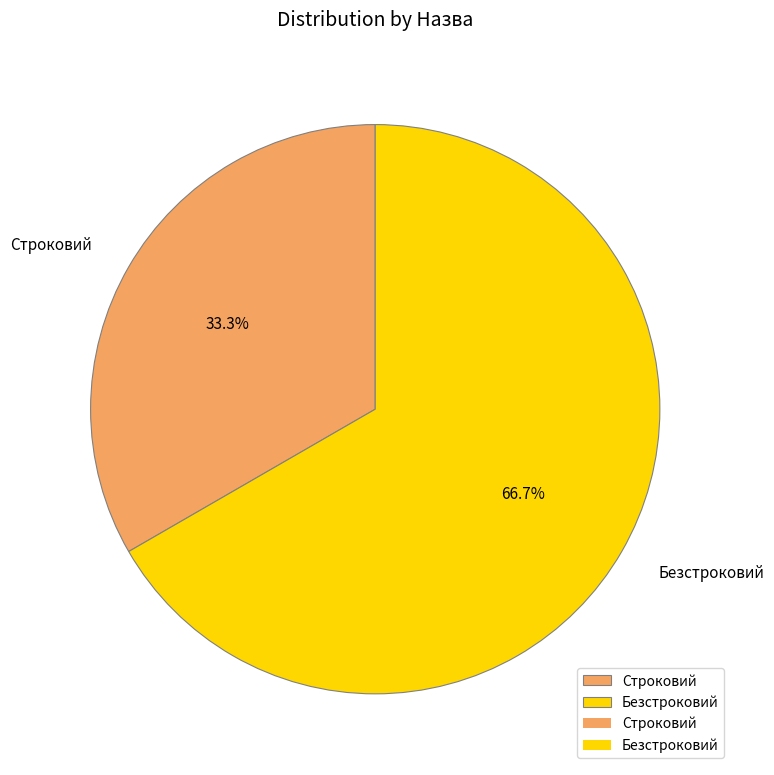

Which slice is the largest?

Безстроковий